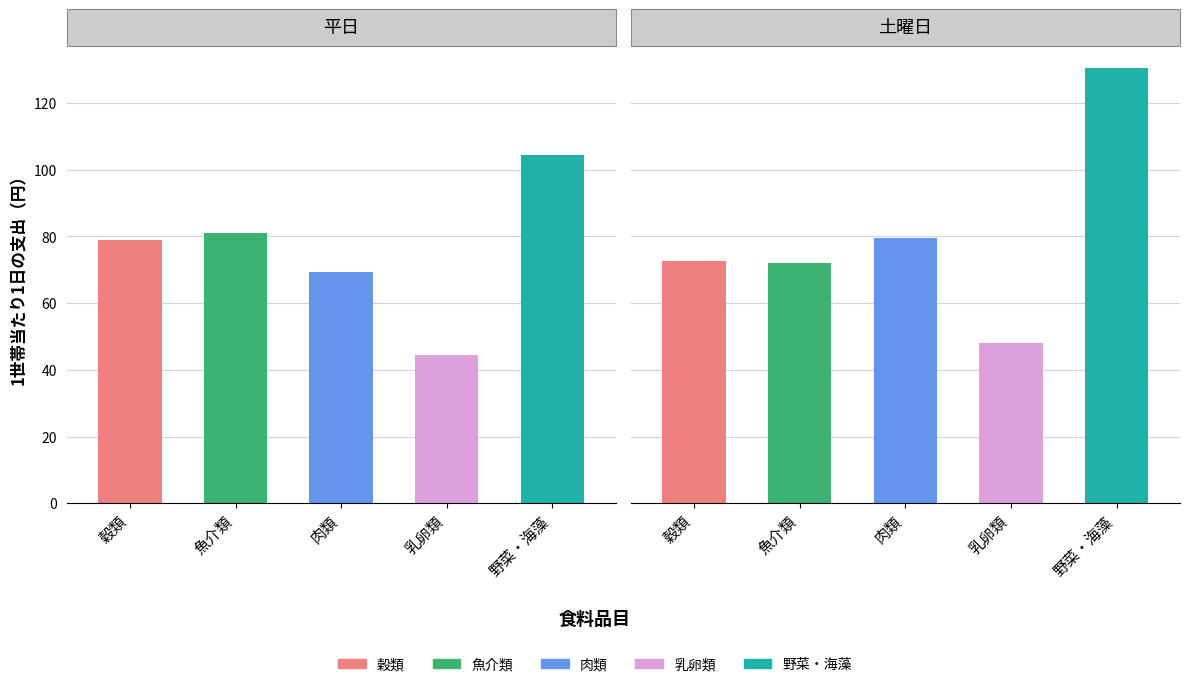

What is the greatest value displayed?

130.6